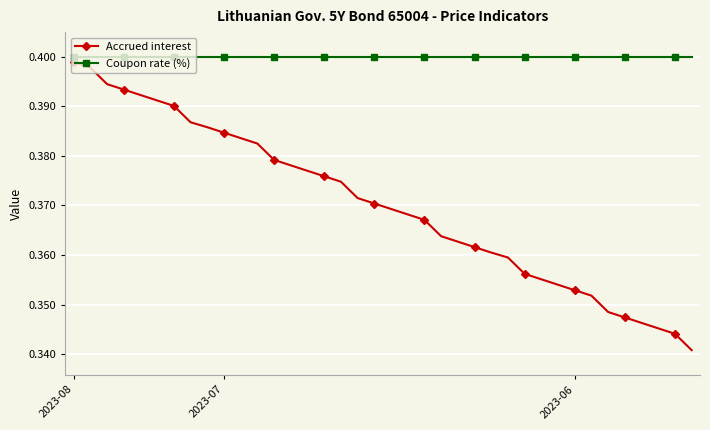

True or false: Coupon rate (%) and Accrued interest intersect in this chart.

False